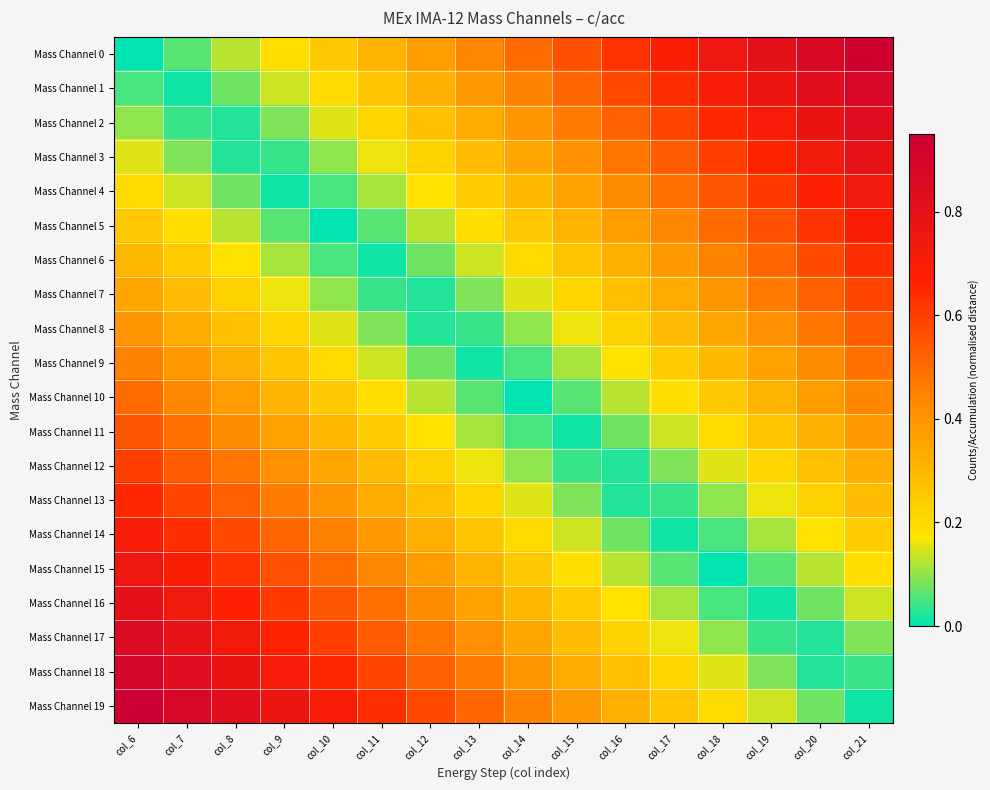

What is the spread (max minus min) of values at col_13?

0.5